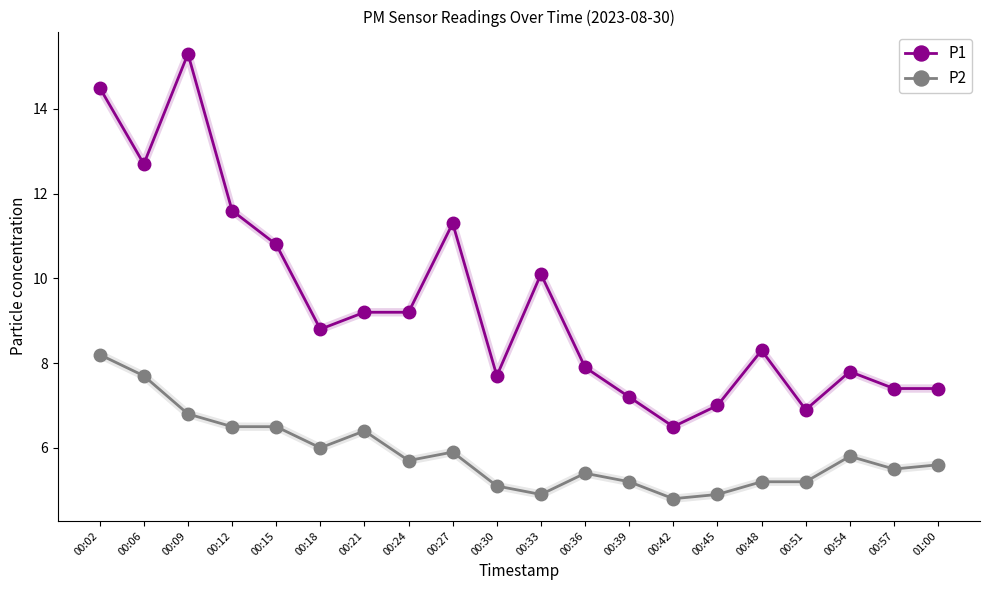

Reading left to right, transcribe all the data shown in this chart.

P1: 14.5	12.7	15.3	11.6	10.8	8.8	9.2	9.2	11.3	7.7	10.1	7.9	7.2	6.5	7.0	8.3	6.9	7.8	7.4	7.4
P2: 8.2	7.7	6.8	6.5	6.5	6.0	6.4	5.7	5.9	5.1	4.9	5.4	5.2	4.8	4.9	5.2	5.2	5.8	5.5	5.6